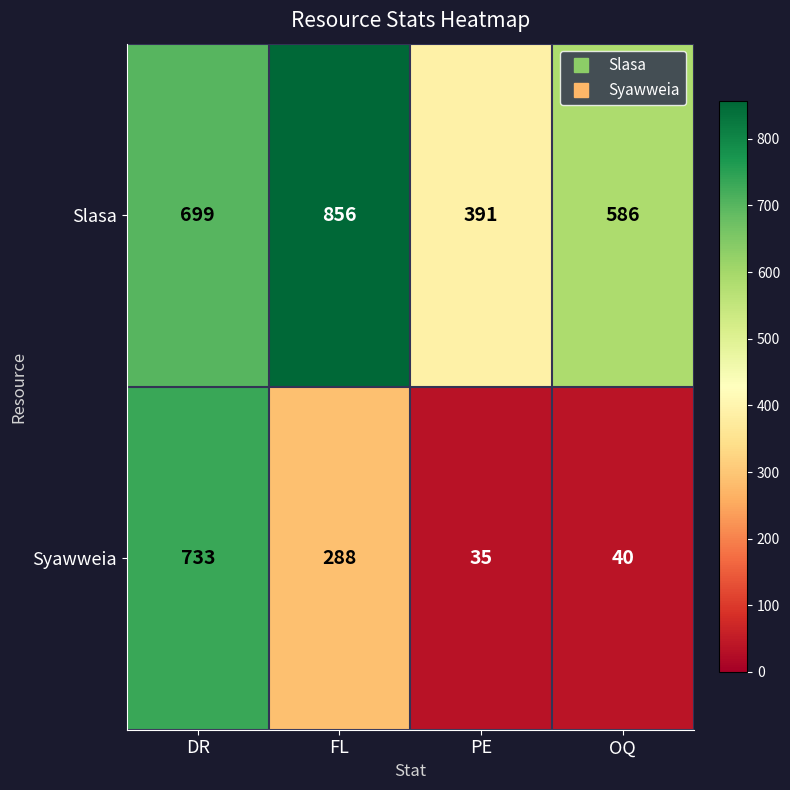

What is the approximate value of Slasa at DR, to the nearest 10?

700